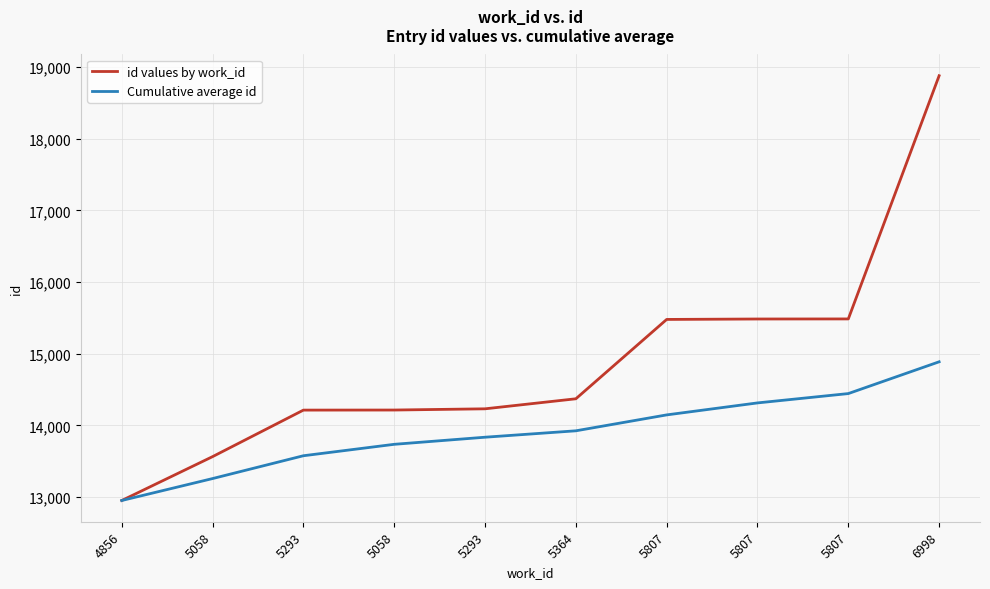

Reading left to right, extract all data points from this chart.

id values by work_id: 4856=12953.0	5058=13565.0	5293=14214.0	5058=14215.0	5293=14232.0	5364=14372.0	5807=15479.0	5807=15485.0	5807=15486.0	6998=18879.0
Cumulative average id: 4856=12953.0	5058=13259.0	5293=13577.3	5058=13736.8	5293=13835.8	5364=13925.2	5807=14147.1	5807=14314.4	5807=14444.6	6998=14888.0